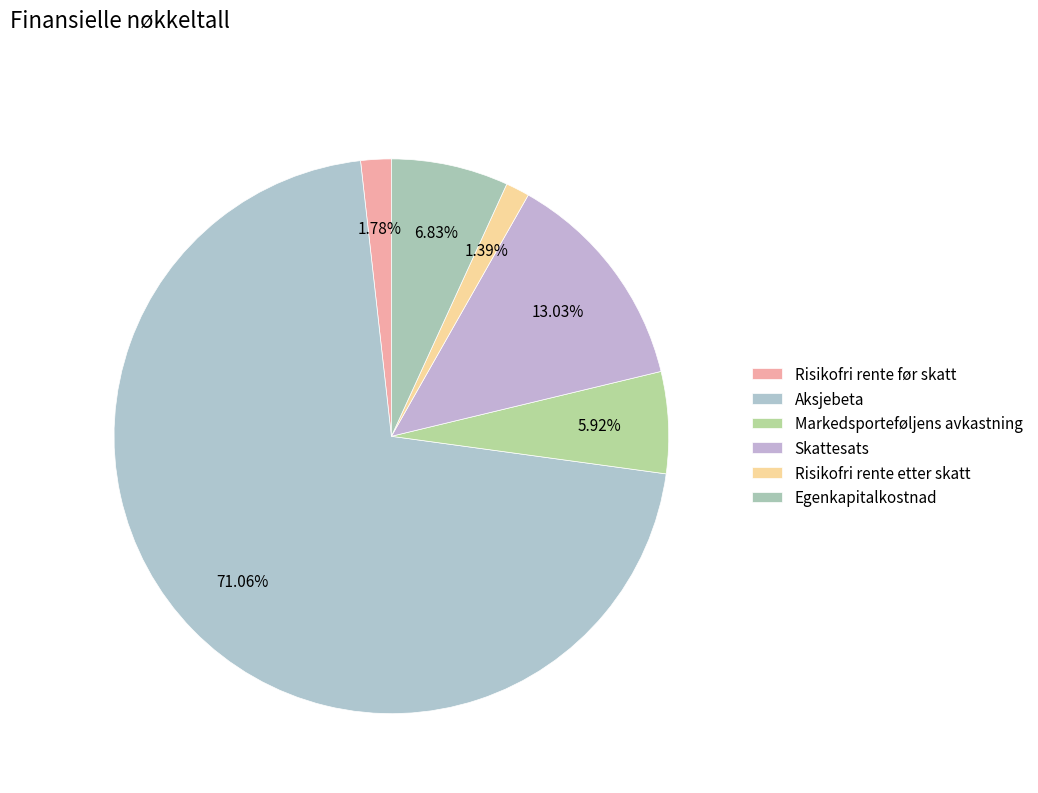

How many segments does this pie chart have?

6